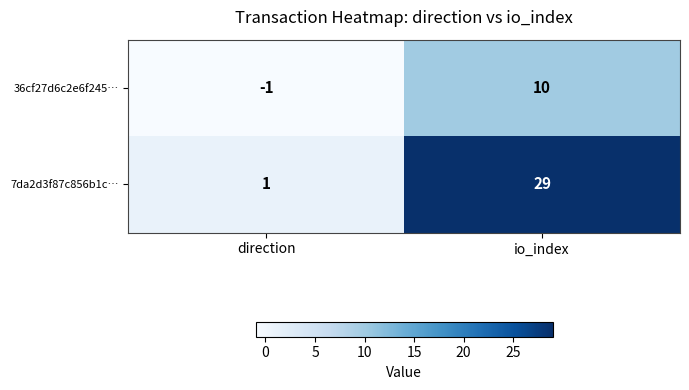

What is the sum of all 36cf27d6c2e6f245… values?

9